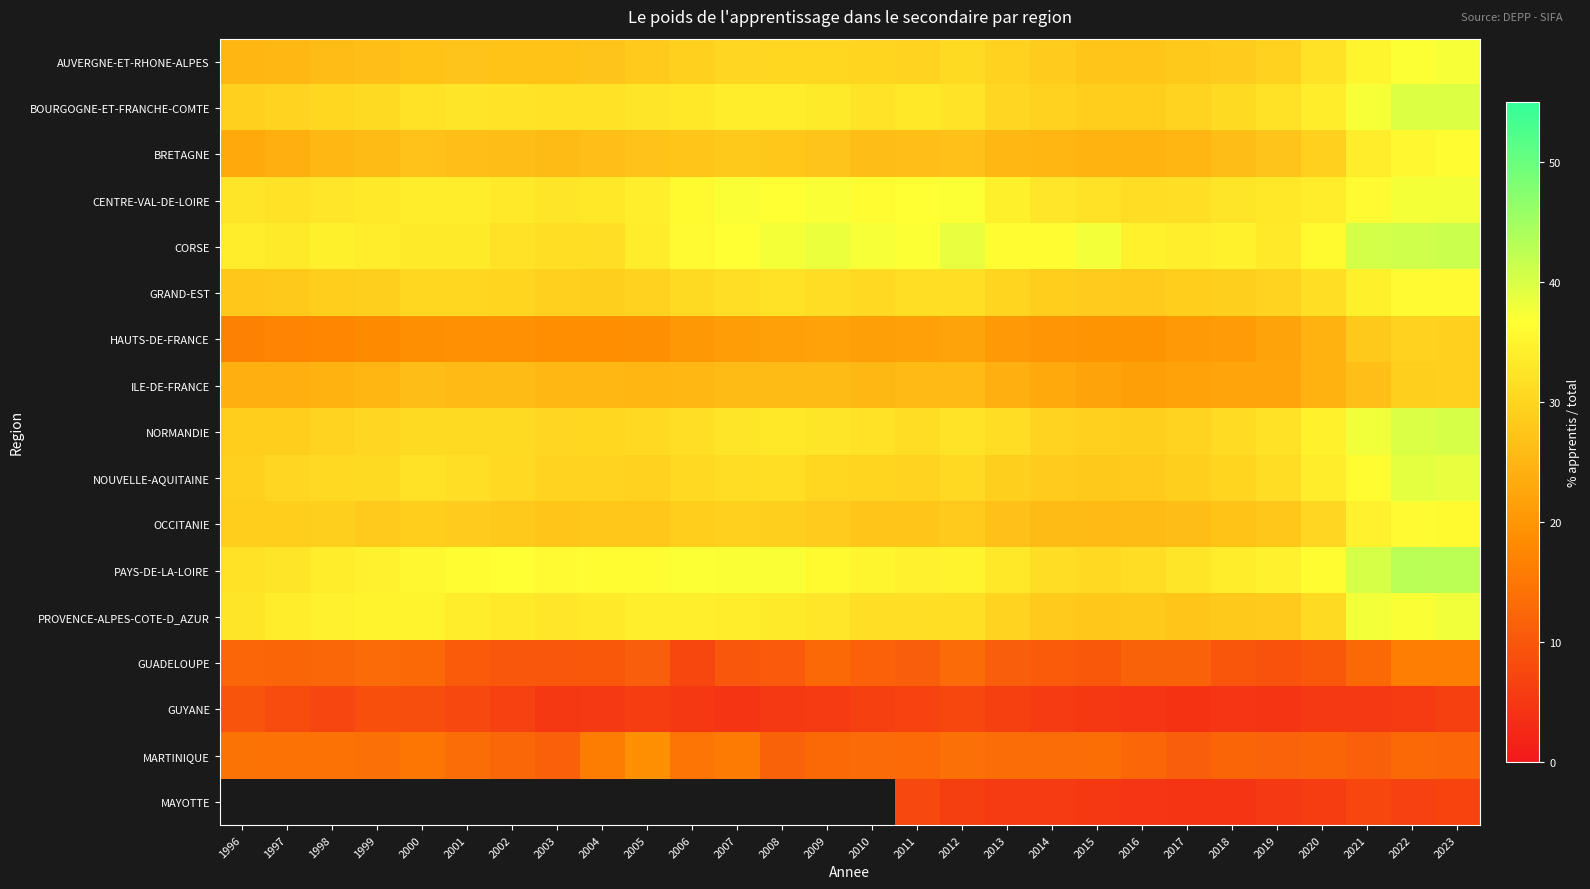

What is the average value of the OCCITANIE series?

28.7